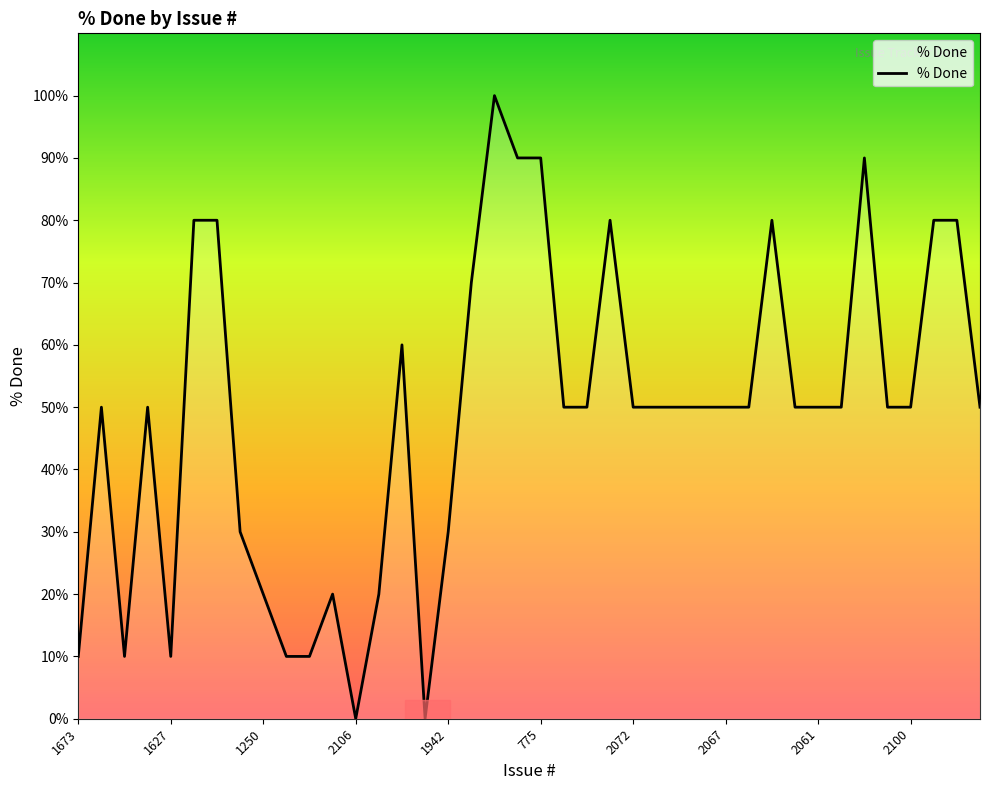

What is the maximum value shown in the chart?

100